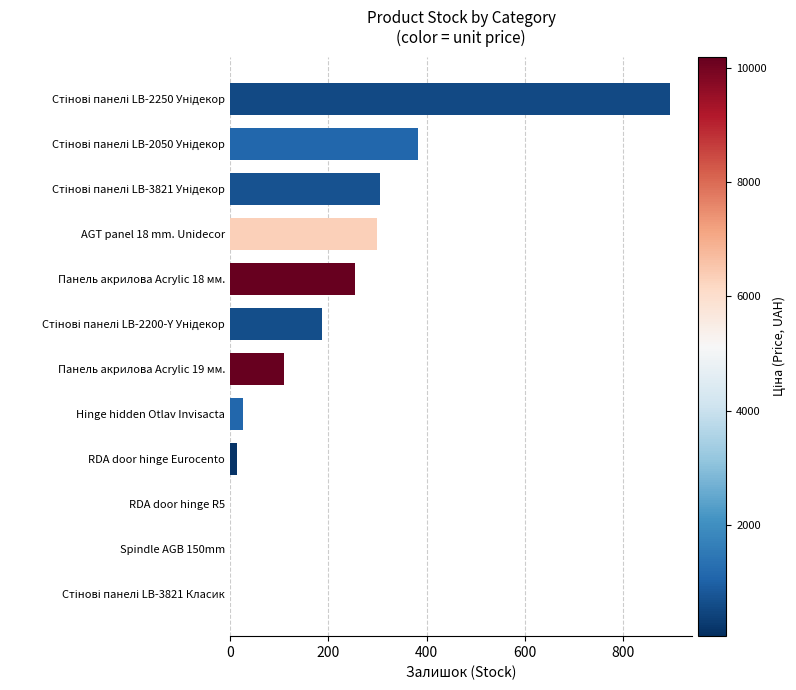

Is it true that the value at AGT panel 18 mm. Unidecor is 168?

False